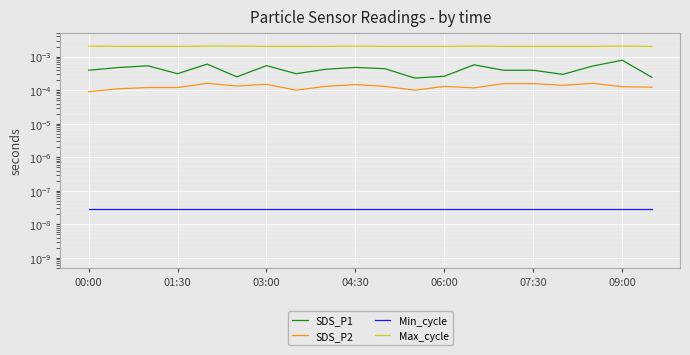

Which category has the lowest value across all series?

00:00